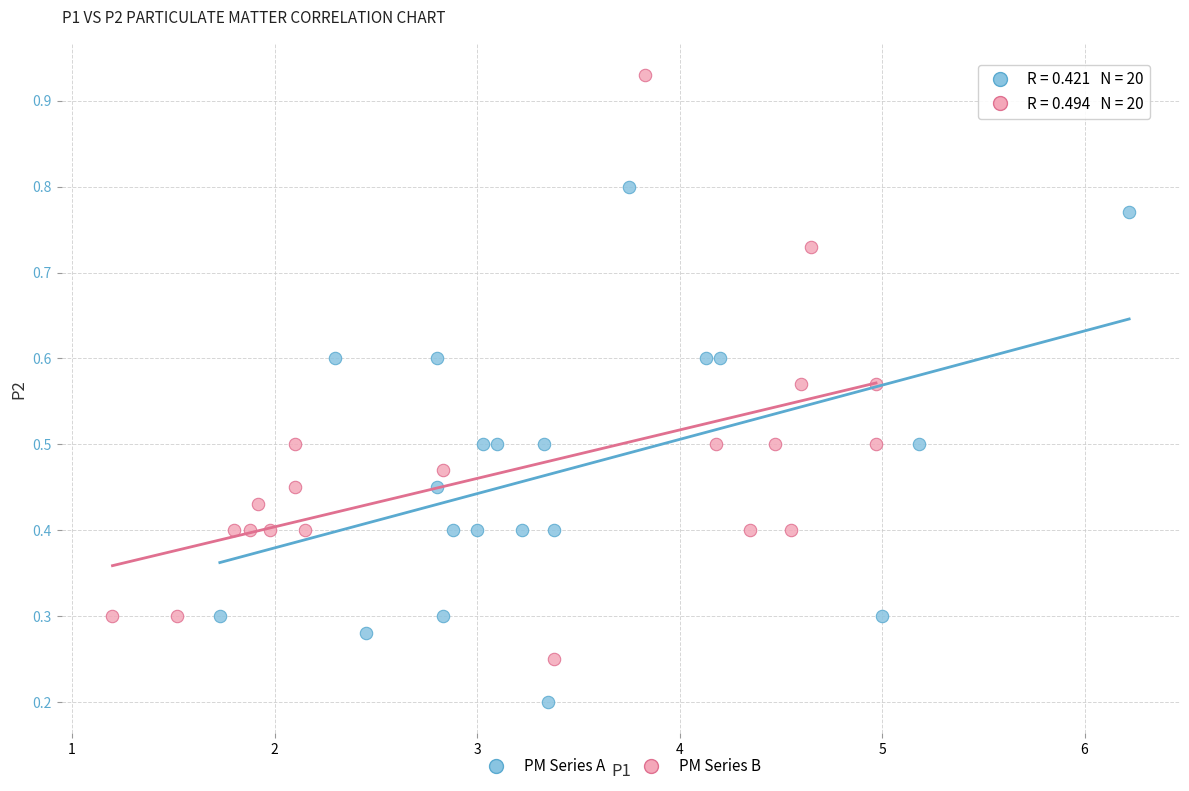

Which series reaches the minimum Y coordinate?

PM Series A